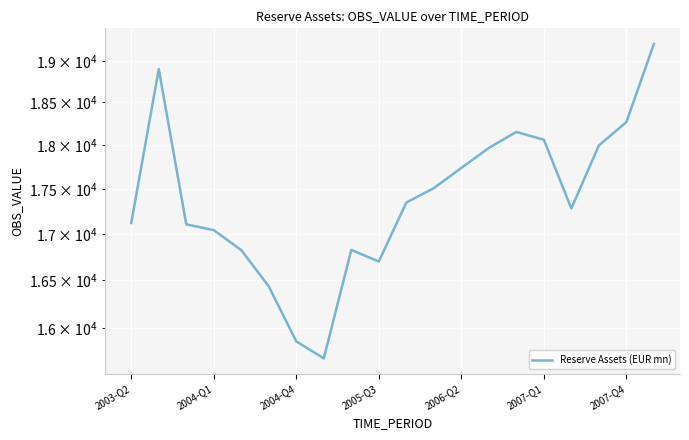

Approximately how many times larger is the value at 12 compared to 2004-Q1?

0.9